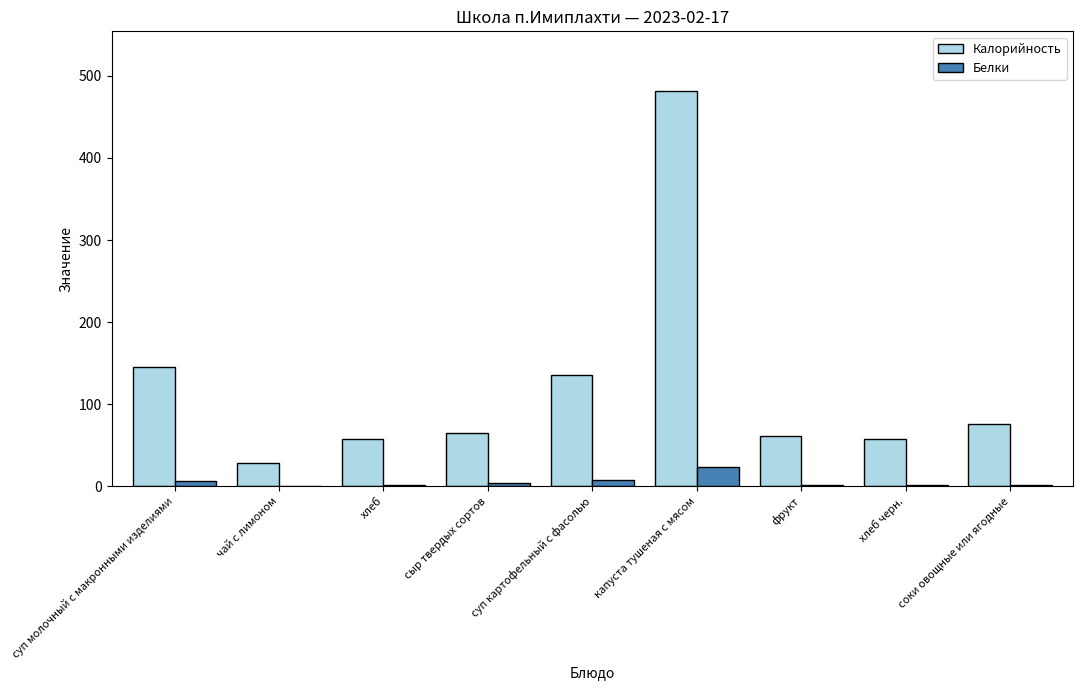

What is the sum of all Белки values?

46.2